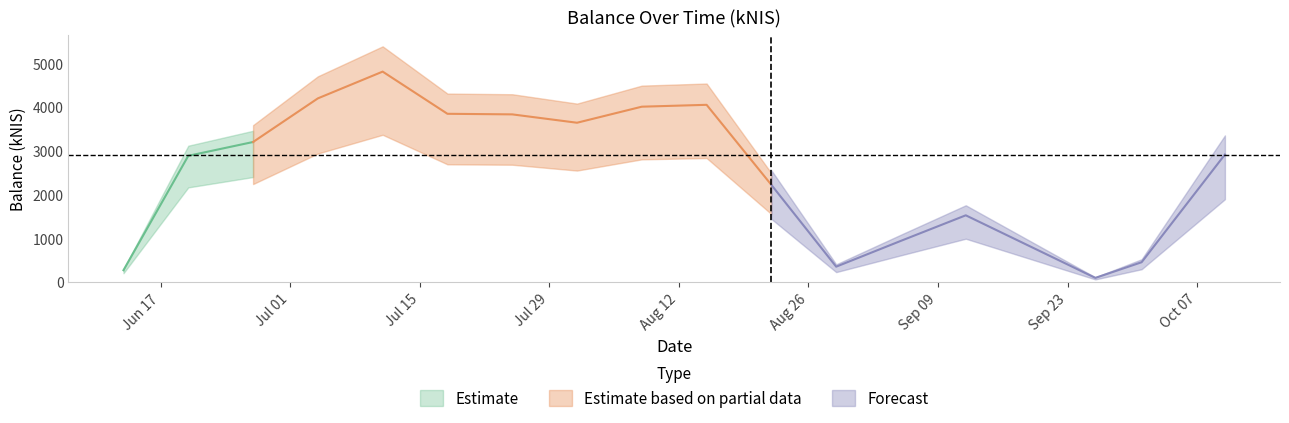

What is the change in value from 2024-06-13 to 2024-06-27?

+2932.6